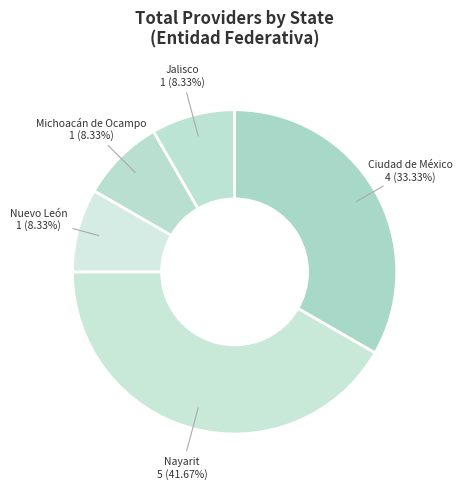

Count the number of slices in the pie.

5